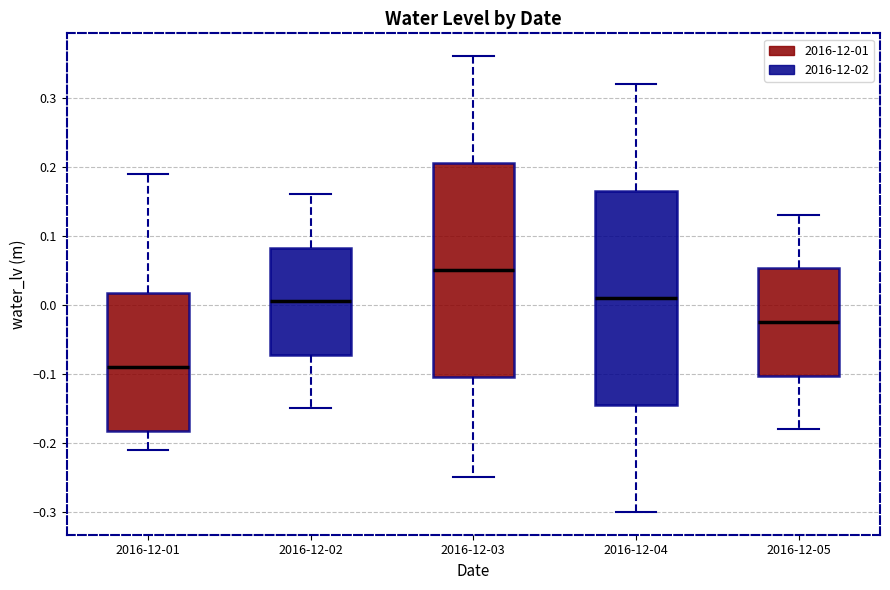

Reading left to right, read every box against the y-axis: the position of its median line, the range the box covers, and the ends of its whiskers. The values are not printed on the chart, so give them approximately, as read against the axis.

2016-12-01: median -0.09, box -0.18 to 0.02, whiskers -0.21 to 0.19
2016-12-02: median 0.01, box -0.07 to 0.08, whiskers -0.15 to 0.16
2016-12-03: median 0.05, box -0.10 to 0.21, whiskers -0.25 to 0.36
2016-12-04: median 0.01, box -0.14 to 0.17, whiskers -0.30 to 0.32
2016-12-05: median -0.02, box -0.10 to 0.05, whiskers -0.18 to 0.13